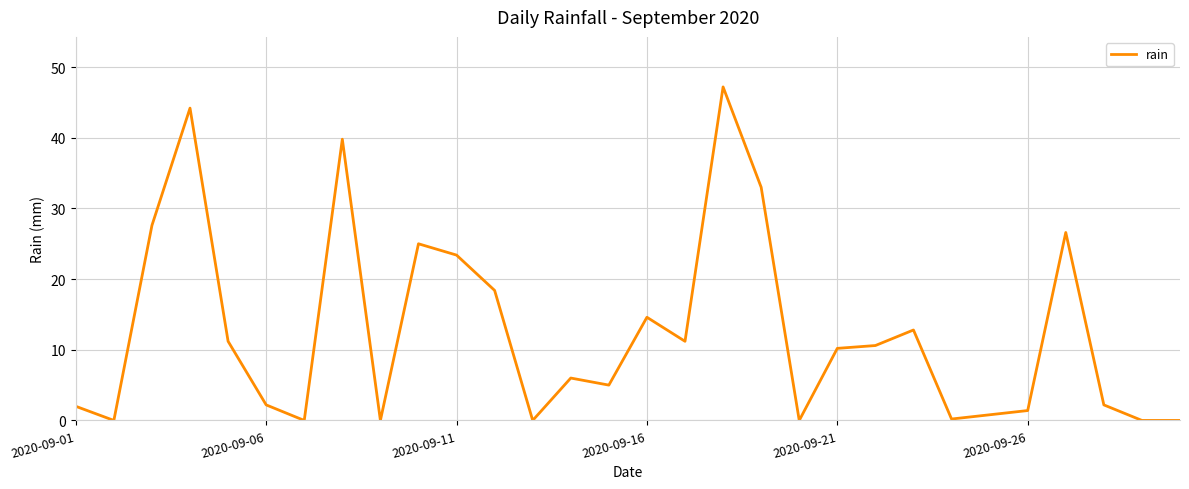

What is the maximum value shown in the chart?

47.2